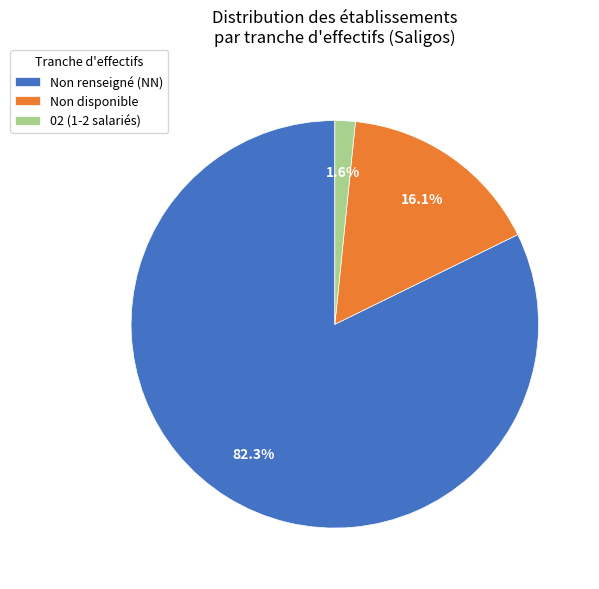

What is the largest slice in the pie chart?

Non renseigné (NN)